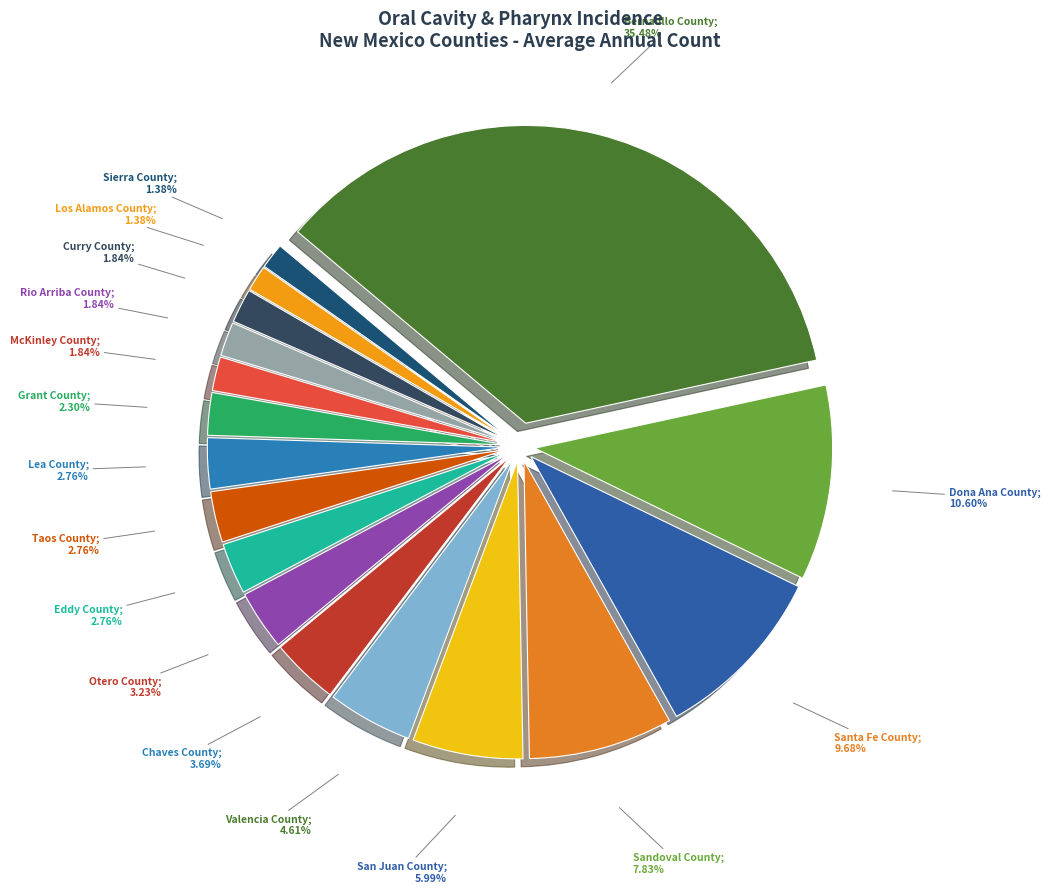

Is it true that McKinley County is 10% of the pie?

False